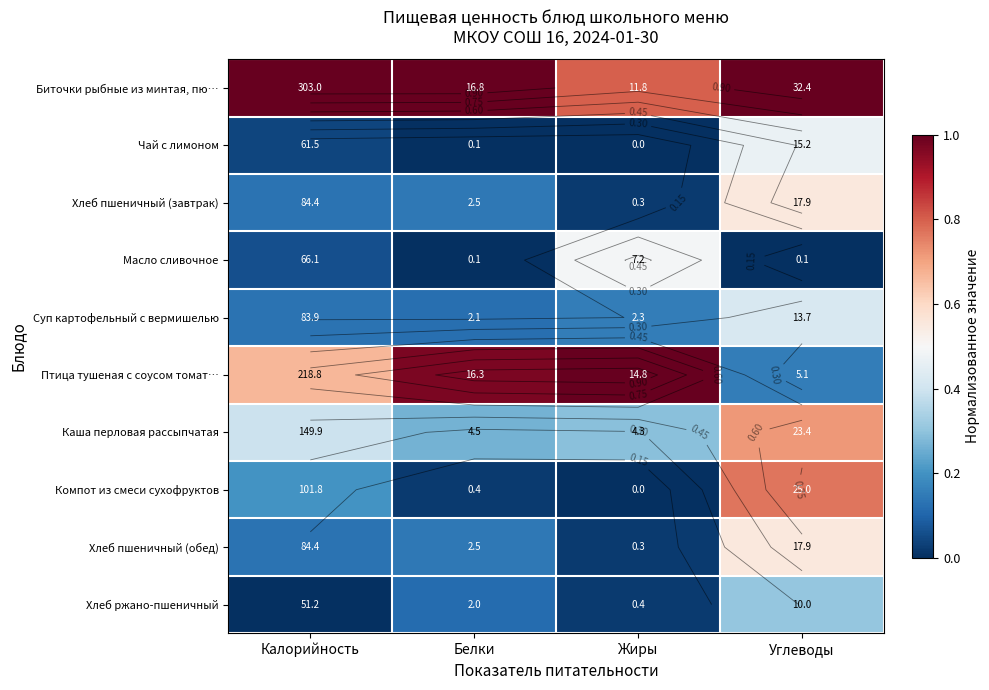

What is the average value of the Хлеб пшеничный (обед) series?

0.2